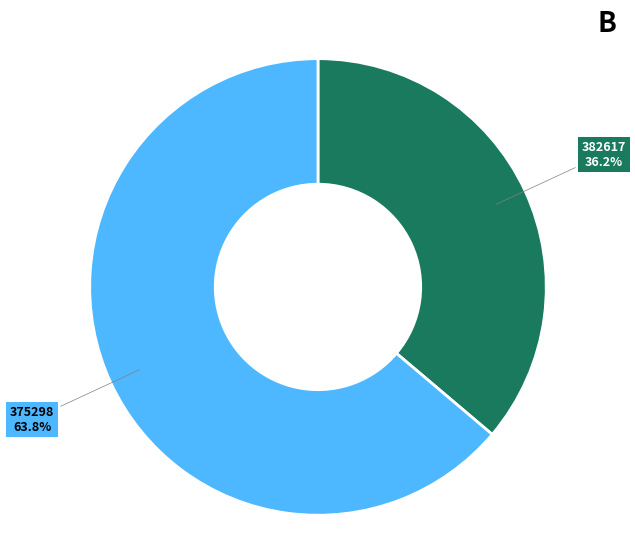

Is there any slice that represents more than half of the pie?

Yes